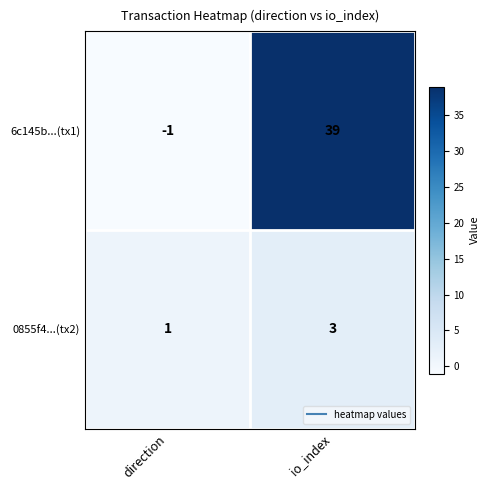

True or false: 0855f4...(tx2) has a value of 3 at io_index.

True